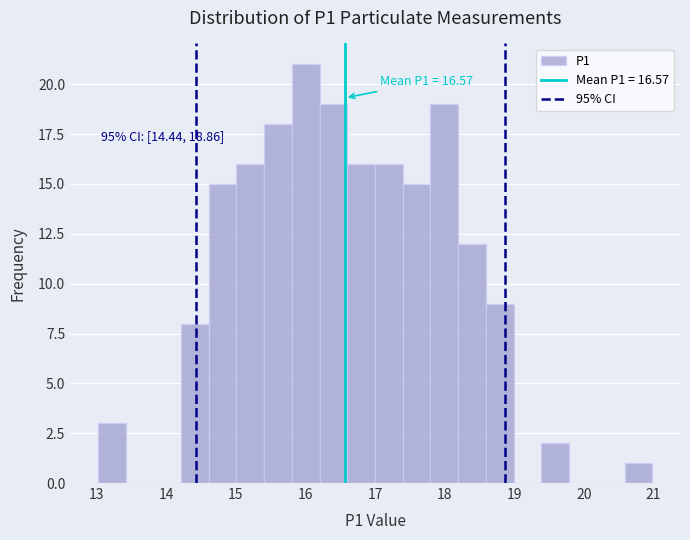

Around what value on the x-axis is the tallest bar? Give the approximate position of its centre, as read against the axis.

16.0